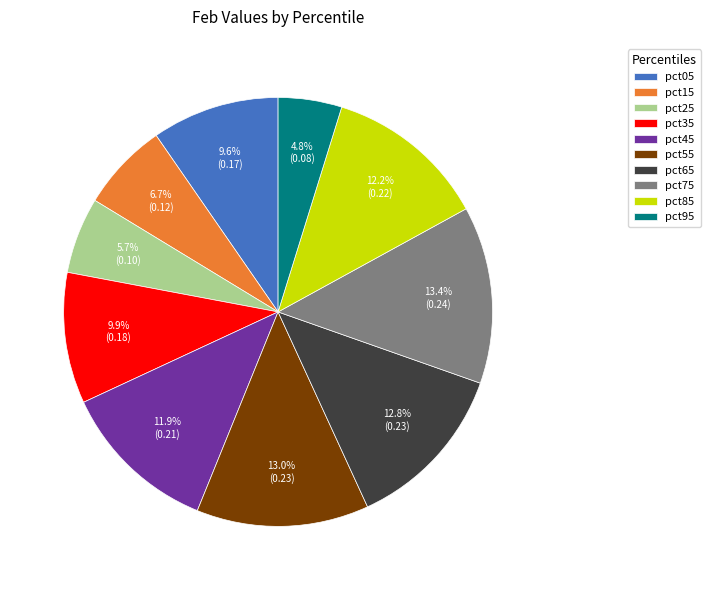

To the nearest percent, what portion does pct75 represent?

13%